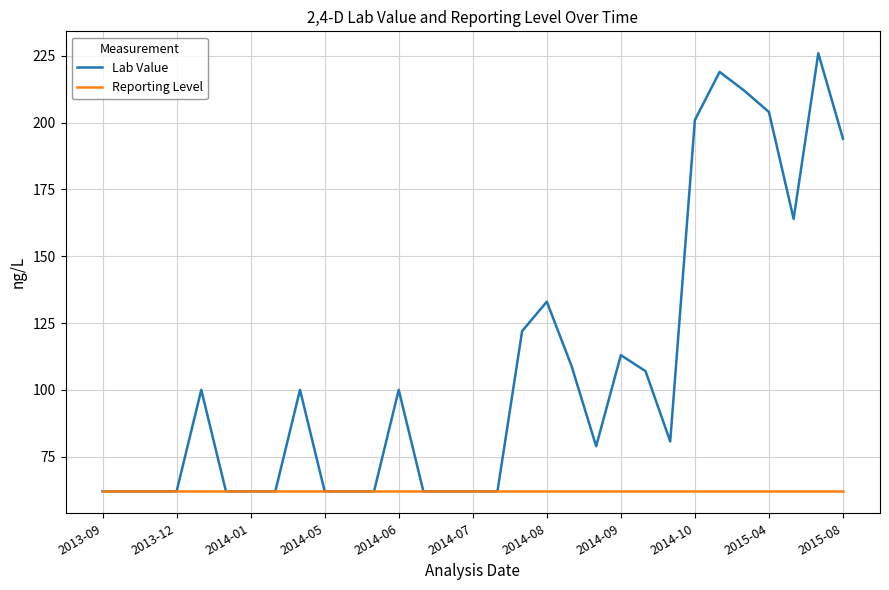

Does the chart display data point markers on the line(s)?

No